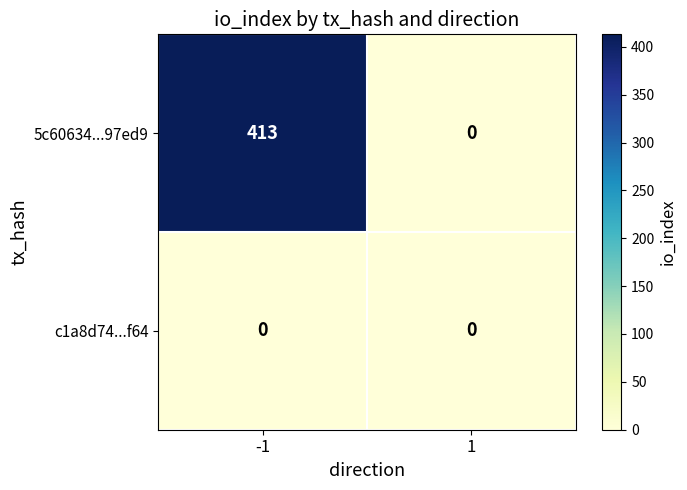

Count the number of data series in this chart.

2